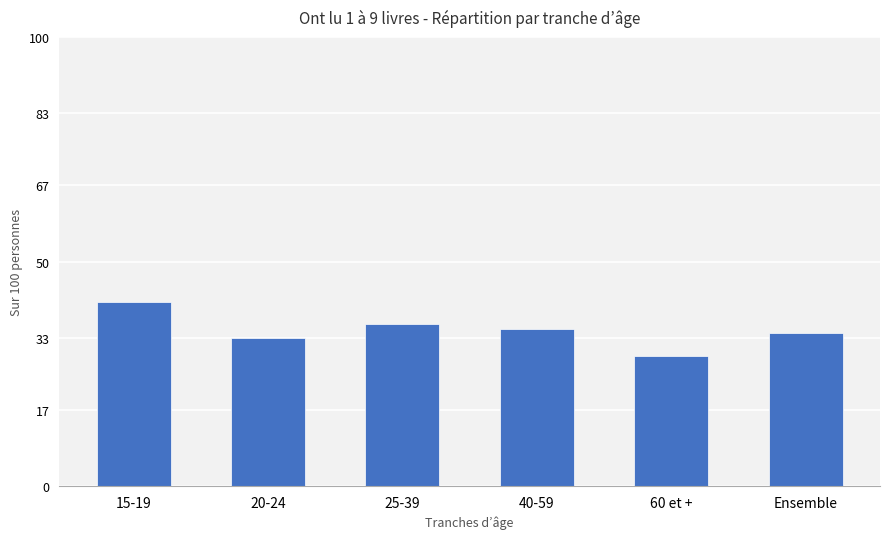

What value does the data have at 60 et +?

29